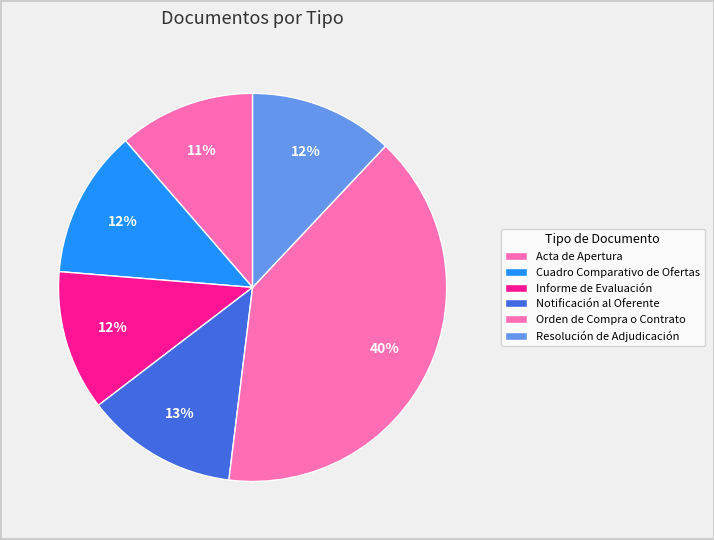

Which slice is the largest?

Orden de Compra o Contrato